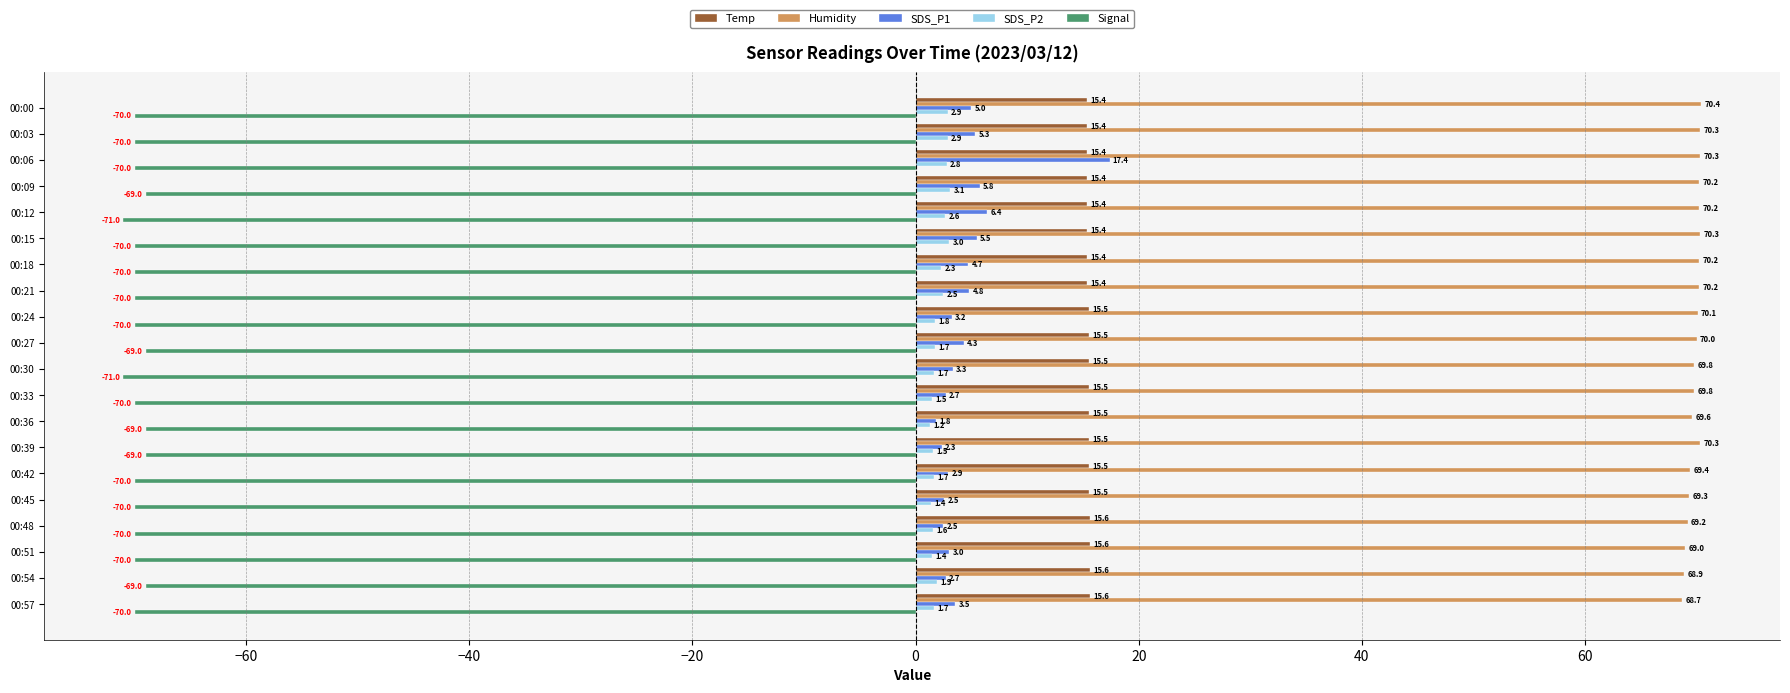

What is the total value across all series at 00:24?

20.6